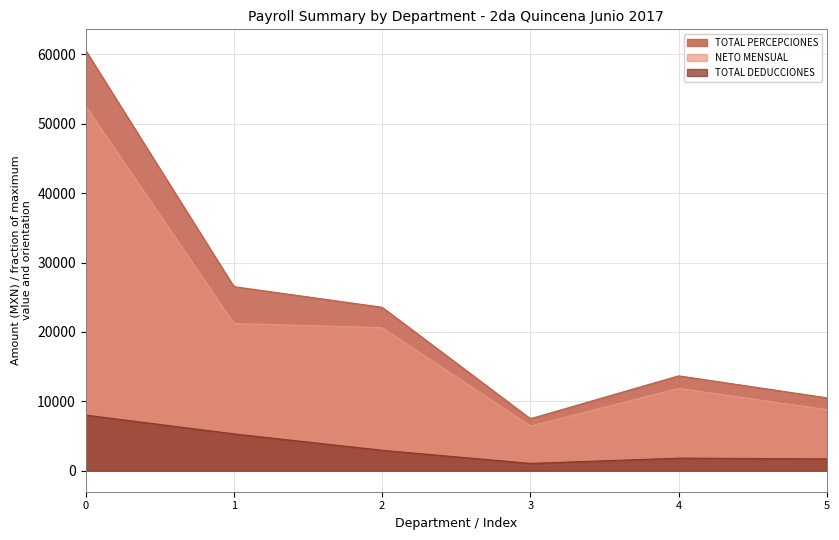

Rank the series by their average value, from lowest to highest.

TOTAL DEDUCCIONES, NETO MENSUAL, TOTAL PERCEPCIONES